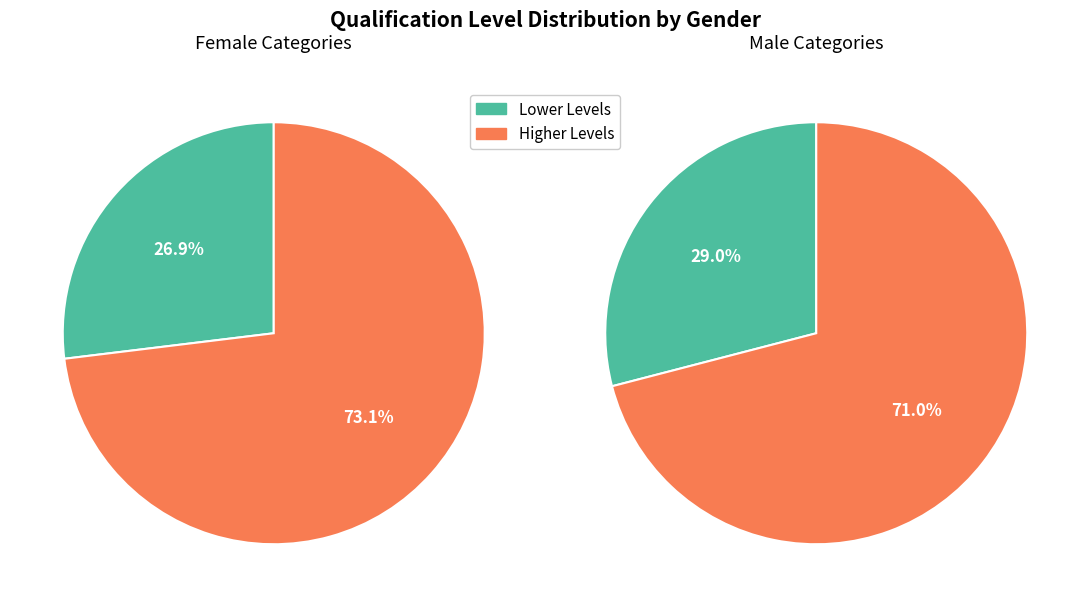

Is it true that DEPARTEMENTAL is 1% of the pie?

False